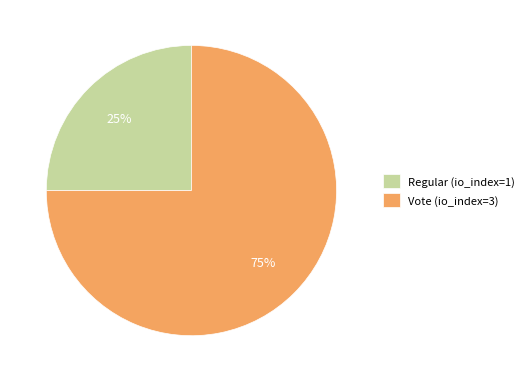

Do Regular (io_index=1) and Vote (io_index=3) together represent more than half of the pie?

Yes